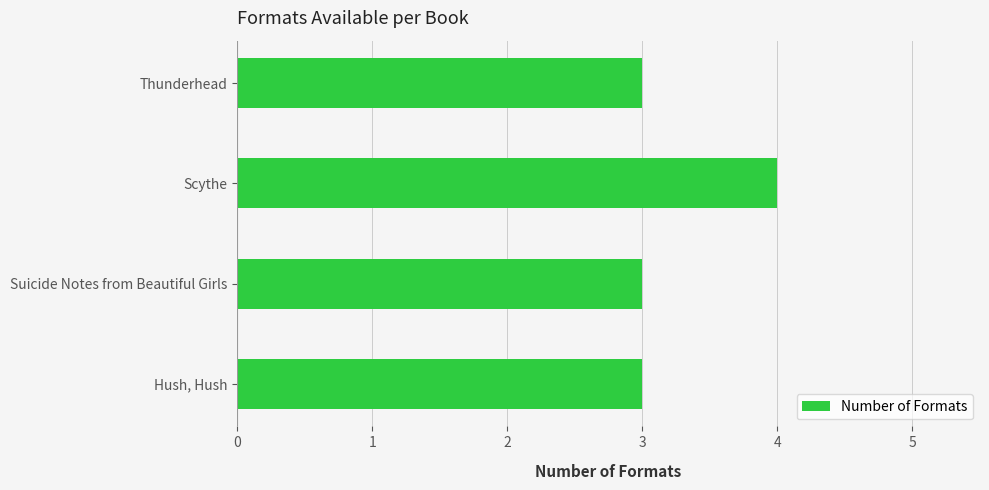

Reading bottom to top, what are all the values shown in this chart?

Hush, Hush=3	Suicide Notes from Beautiful Girls=3	Scythe=4	Thunderhead=3